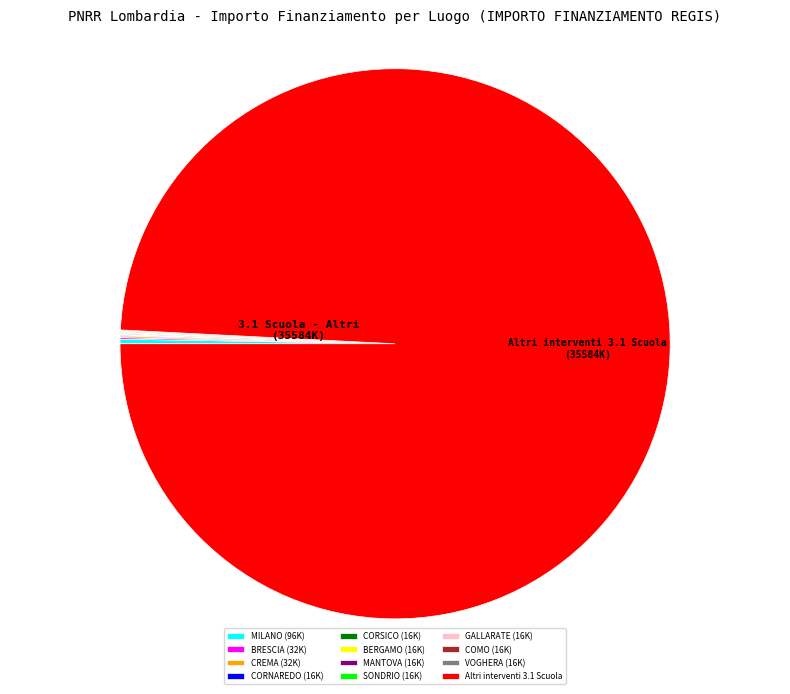

Does Altri interventi 3.1 Scuola represent more than half of the total?

Yes